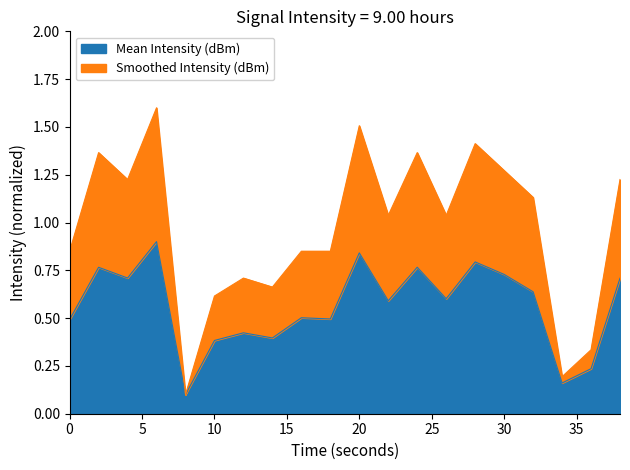

Reading right to left, transcribe all the data shown in this chart.

Mean Intensity (dBm): 38=0.7	36=0.2	34=0.2	32=0.6	30=0.7	28=0.8	26=0.6	24=0.8	22=0.6	20=0.8	18=0.5	16=0.5	14=0.4	12=0.4	10=0.4	8=0.1	6=0.9	4=0.7	2=0.8	0=0.5
Smoothed Intensity (dBm): 38=1.2	36=0.3	34=0.2	32=1.1	30=1.3	28=1.4	26=1.0	24=1.4	22=1.0	20=1.5	18=0.8	16=0.8	14=0.7	12=0.7	10=0.6	8=0.1	6=1.6	4=1.2	2=1.4	0=0.8